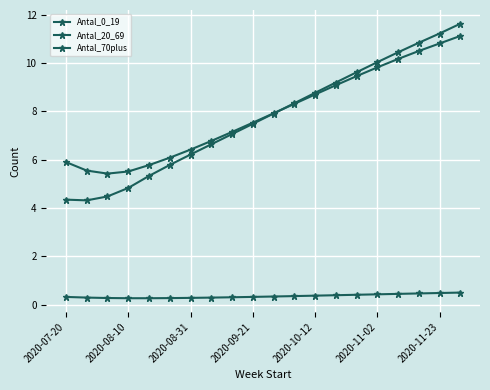

How many lines are shown in the chart?

3